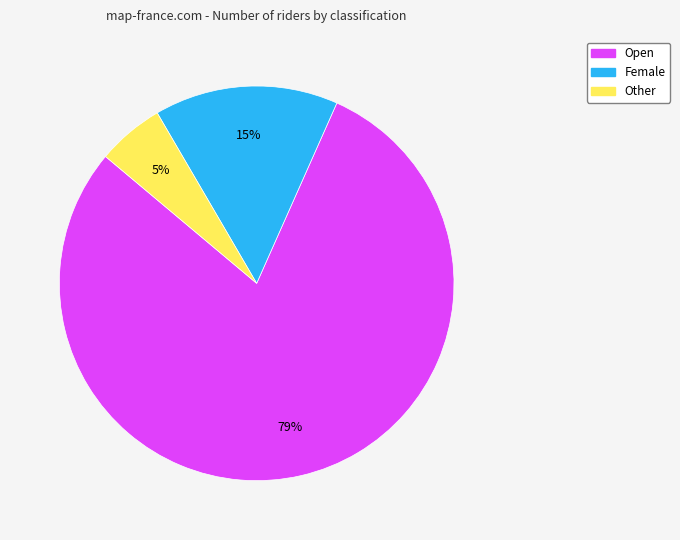

How many segments does this pie chart have?

3